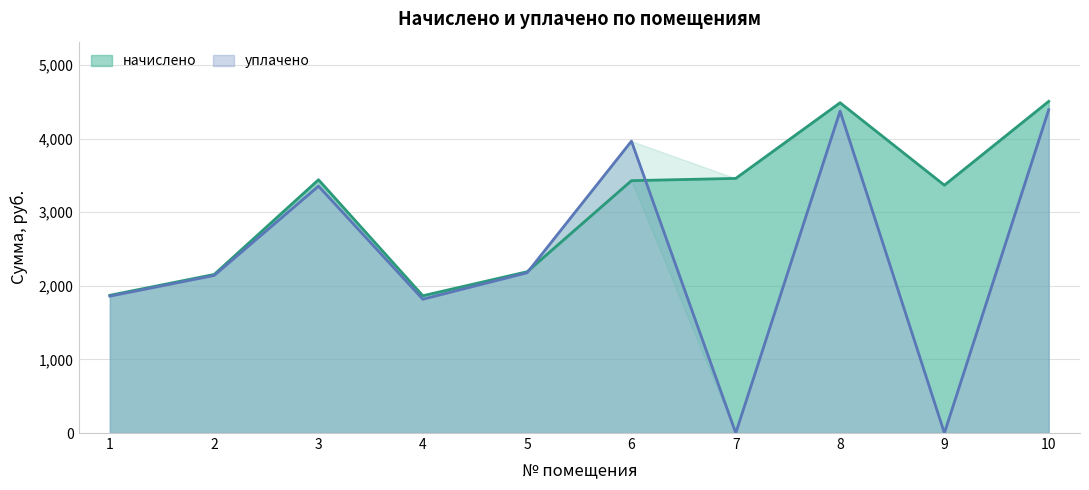

Between 9 and 5, which is larger?

9